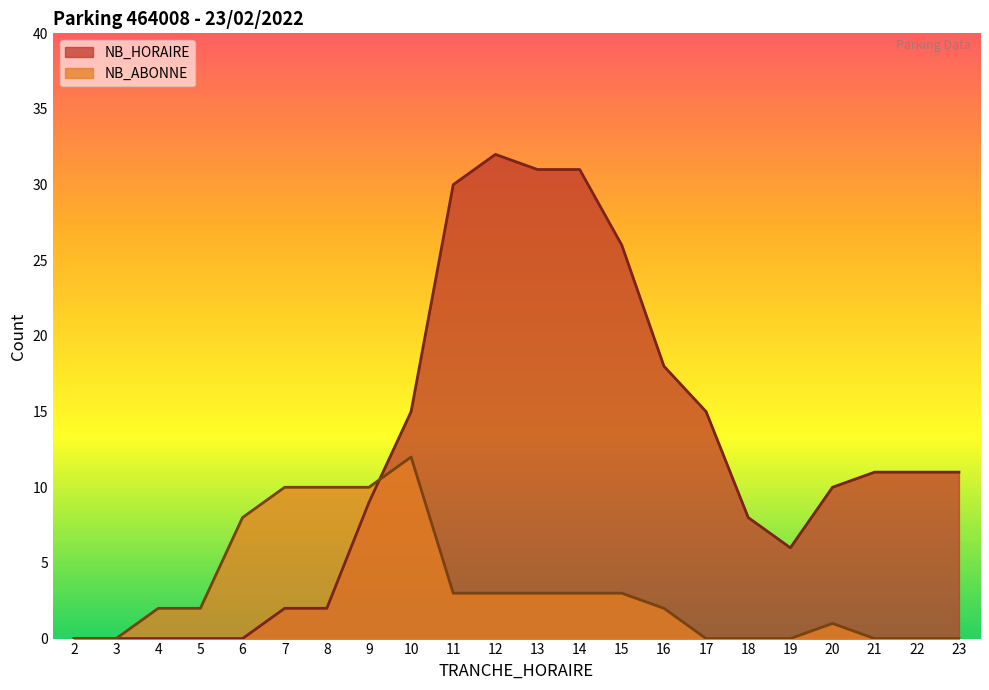

How many interior local valleys does the NB_HORAIRE series have?

1